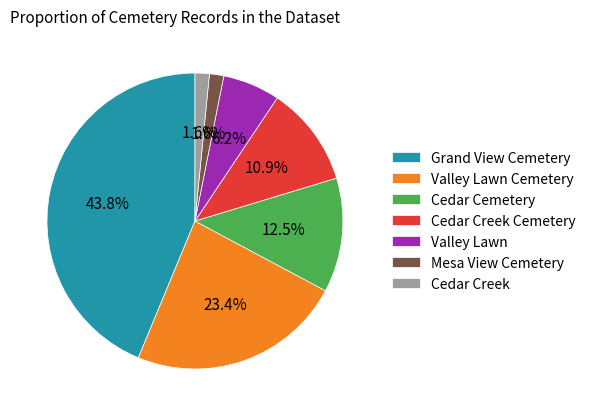

What percentage is NOT represented by Mesa View Cemetery?

98.4%